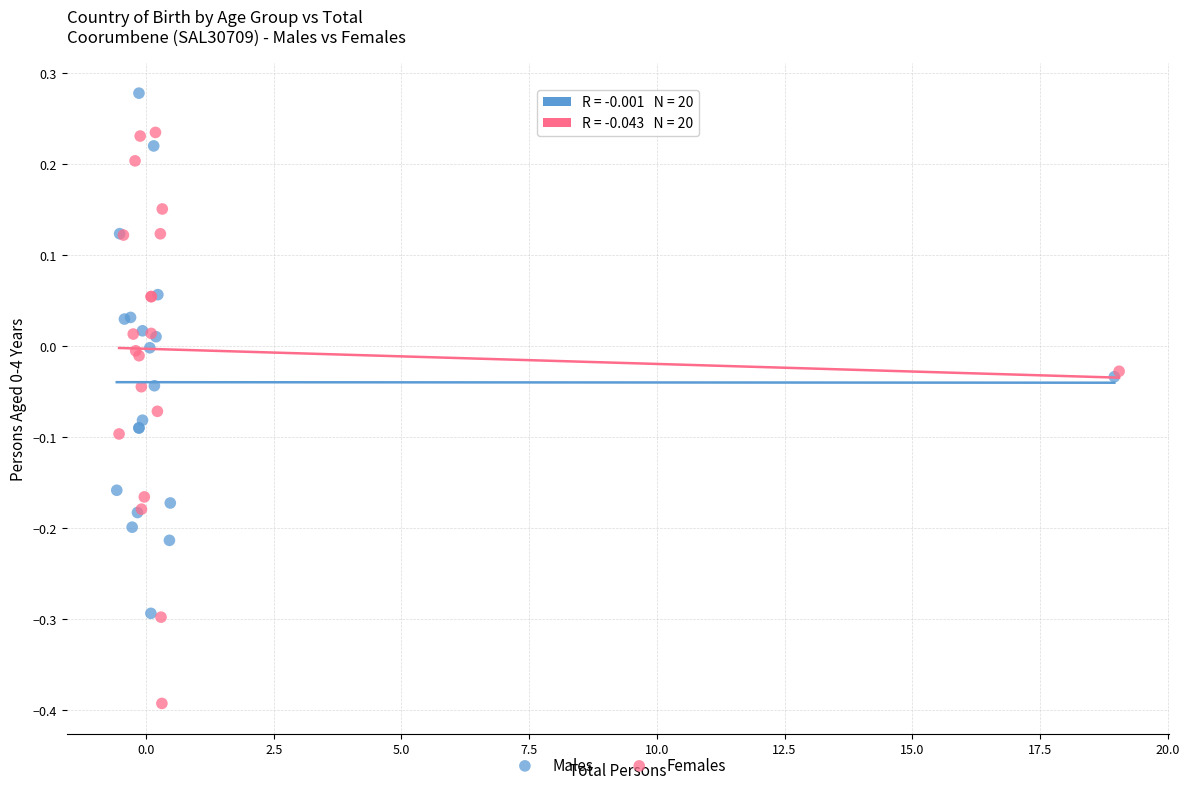

Which series has the widest spread of Y values?

Females